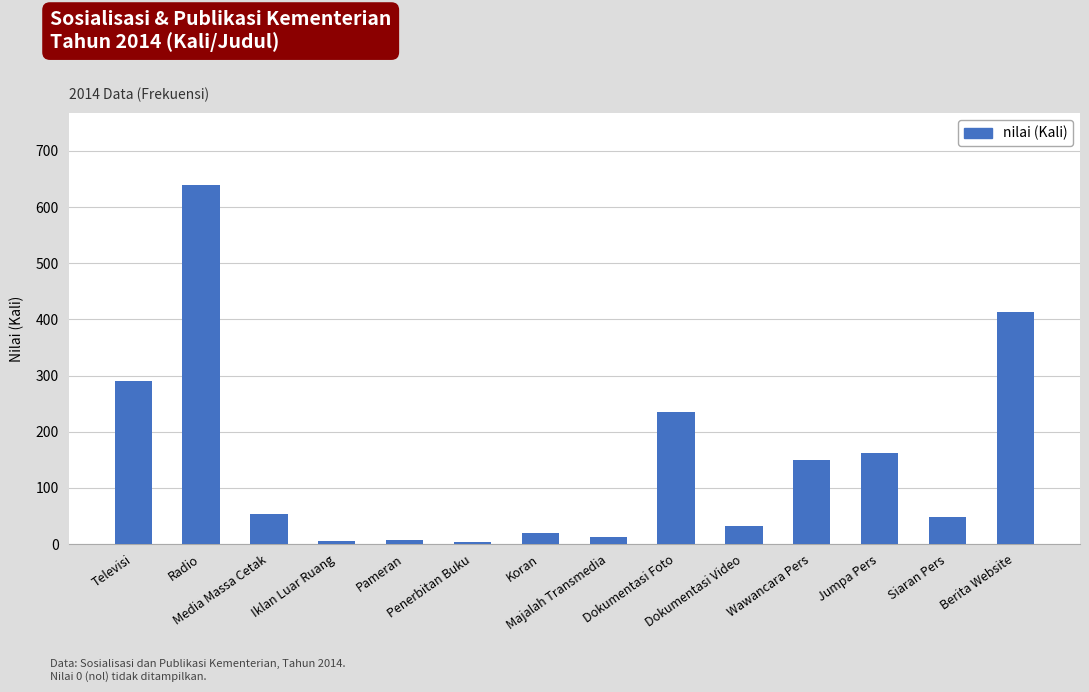

What is the sum of all values?

2071